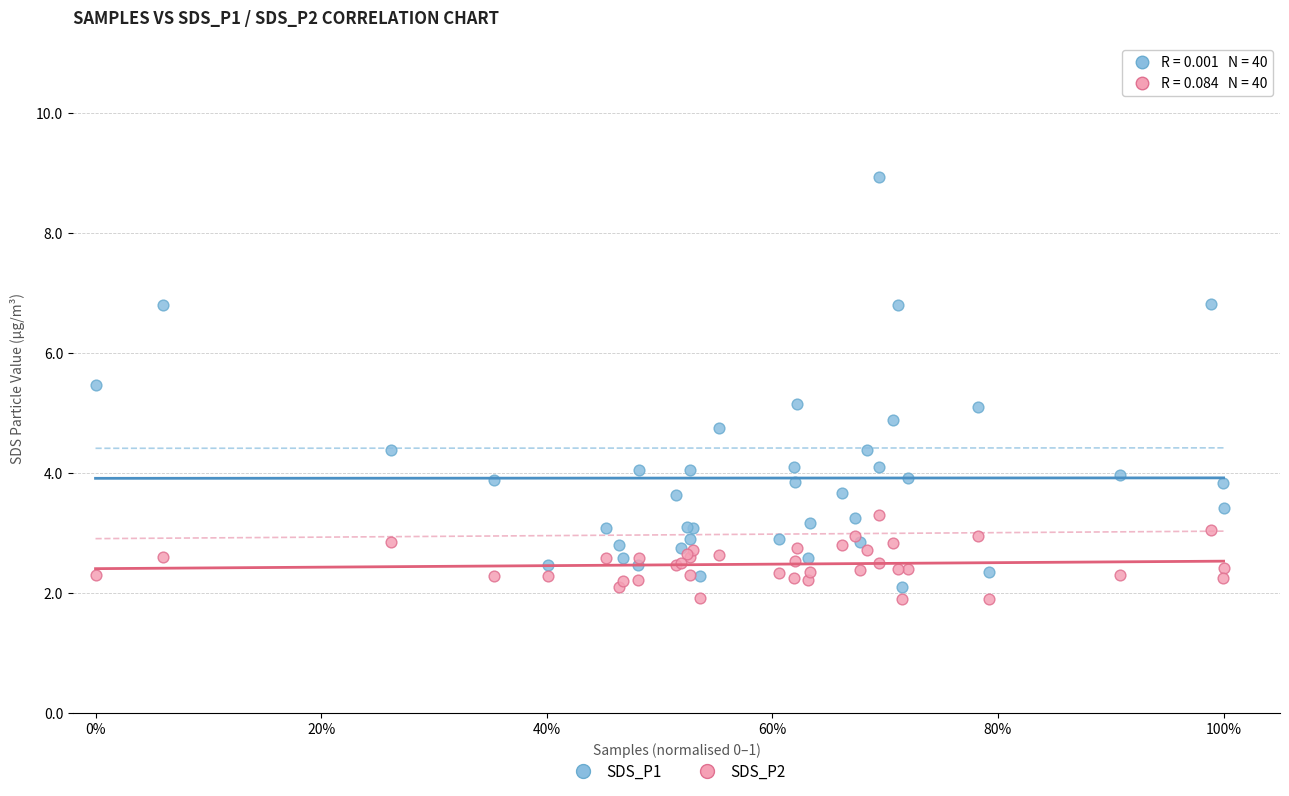

Which series contains the highest Y value?

SDS_P1